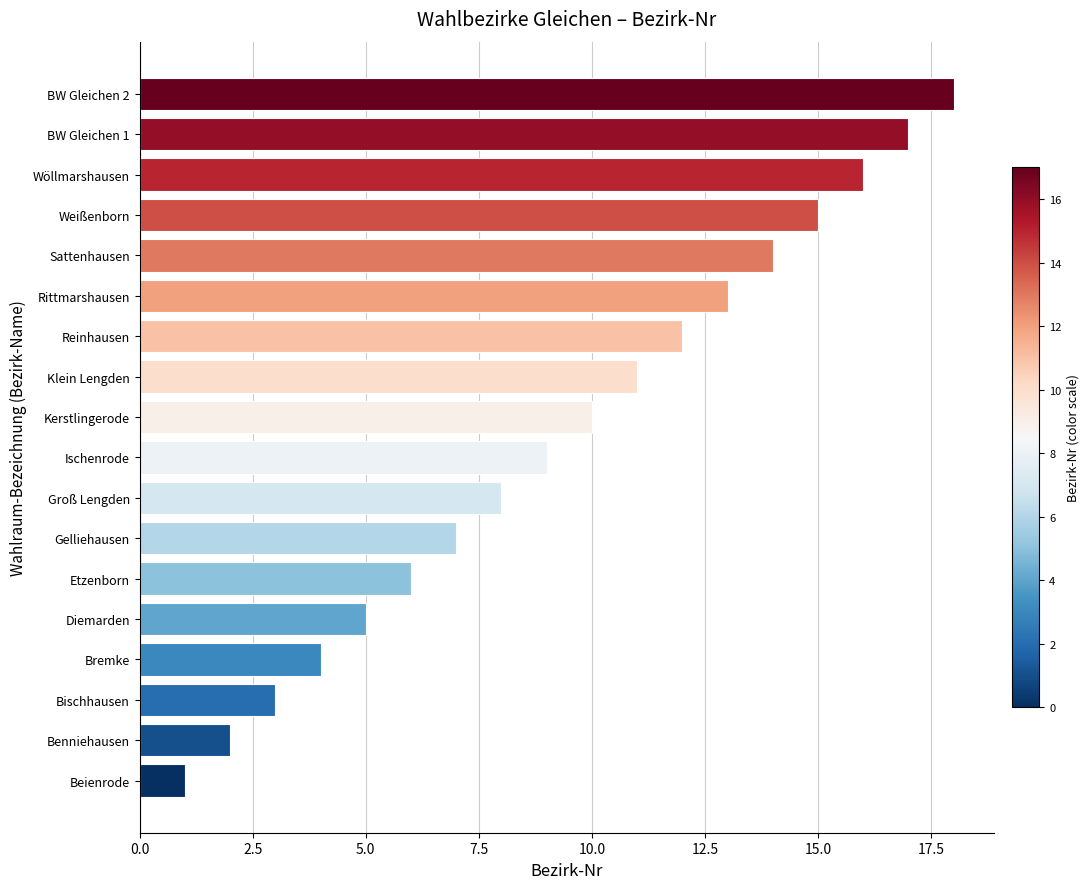

At which category does the chart reach its peak across all series?

BW Gleichen 2